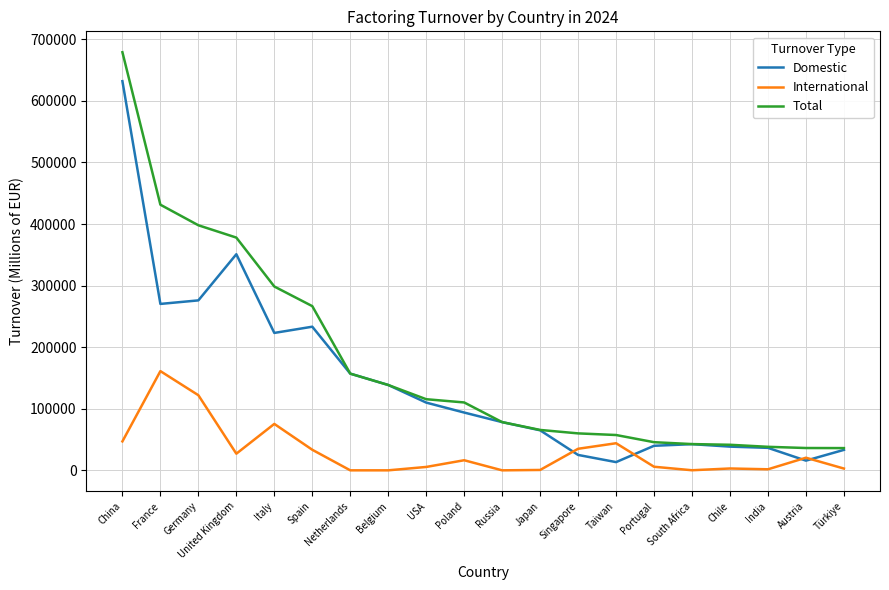

After their last crossing, which series has the higher values: Domestic or International?

Domestic